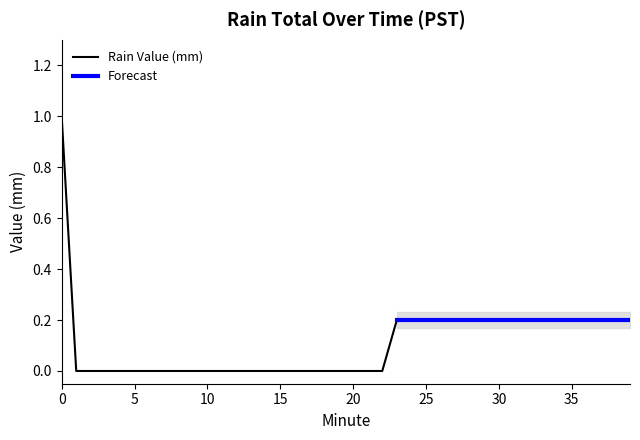

Which series has the widest spread of values?

Rain Value (mm)